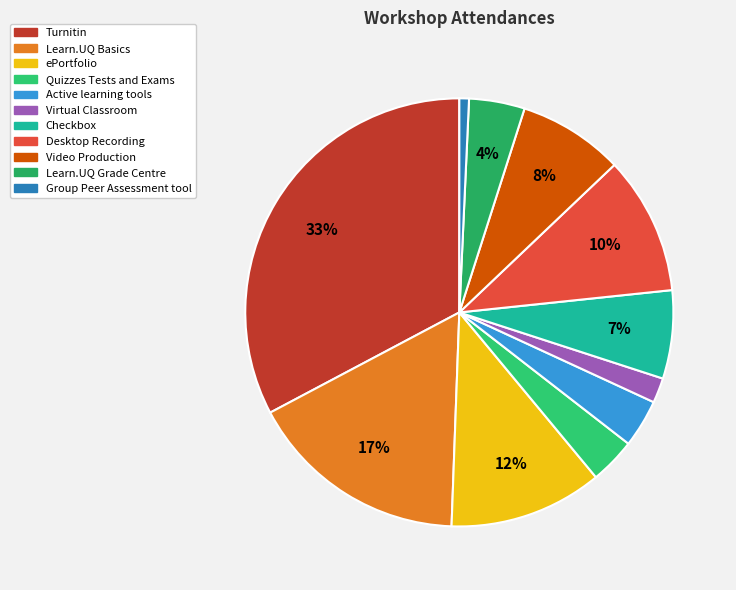

What percentage is NOT represented by ePortfolio?

88.4%